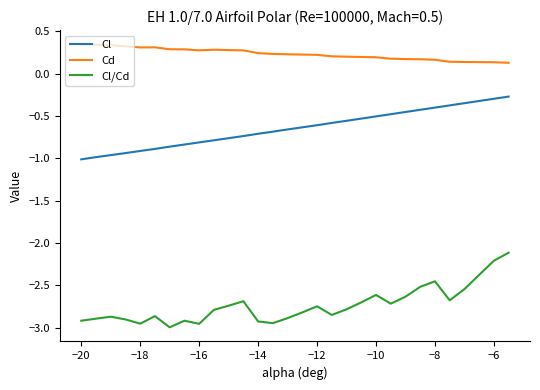

Which series has the largest range (max minus min)?

Cl/Cd